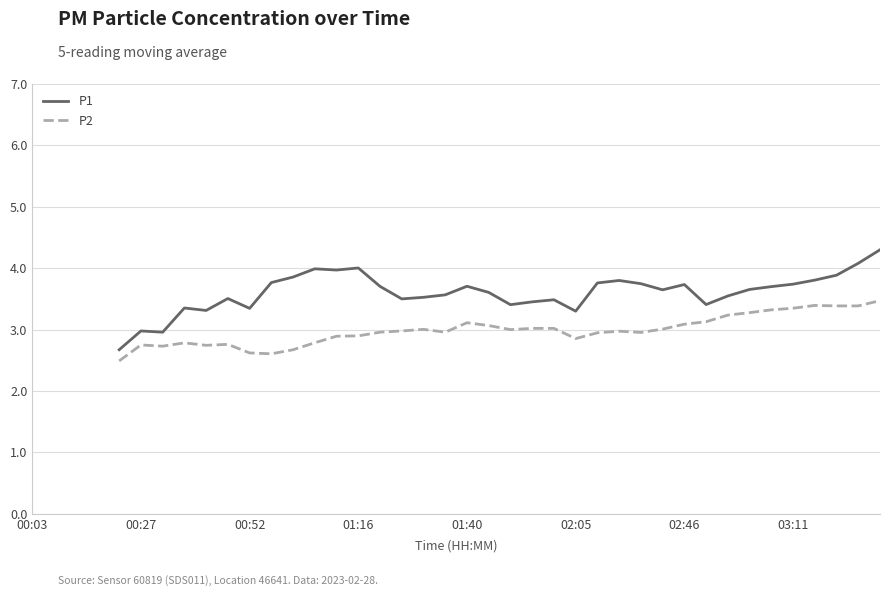

True or false: P2 has a value of 4.6 at 39.

False